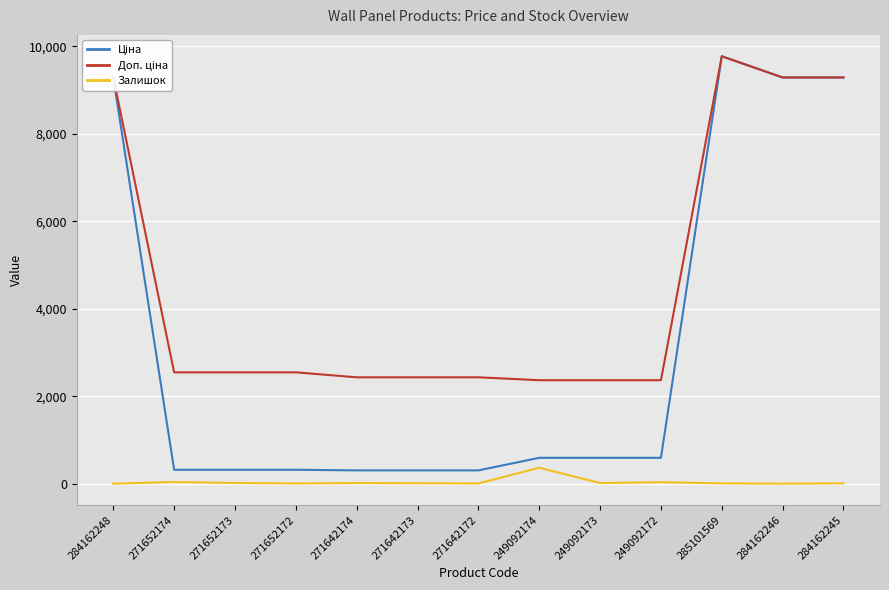

Is it true that Залишок equals 365.0 at 249092174?

True